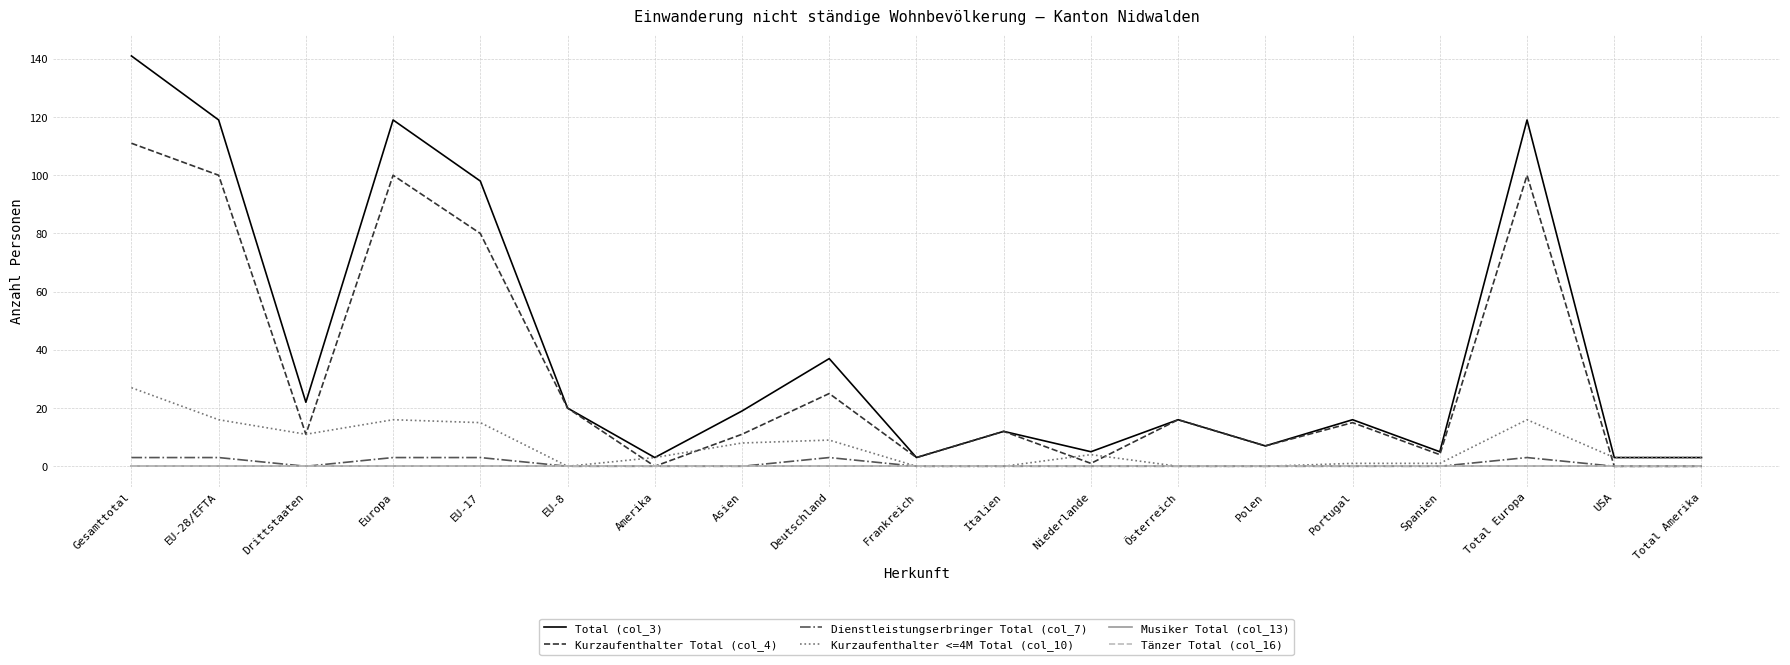

What is the difference between the maximum and minimum values in the Kurzaufenthalter Total (col_4) series?

111